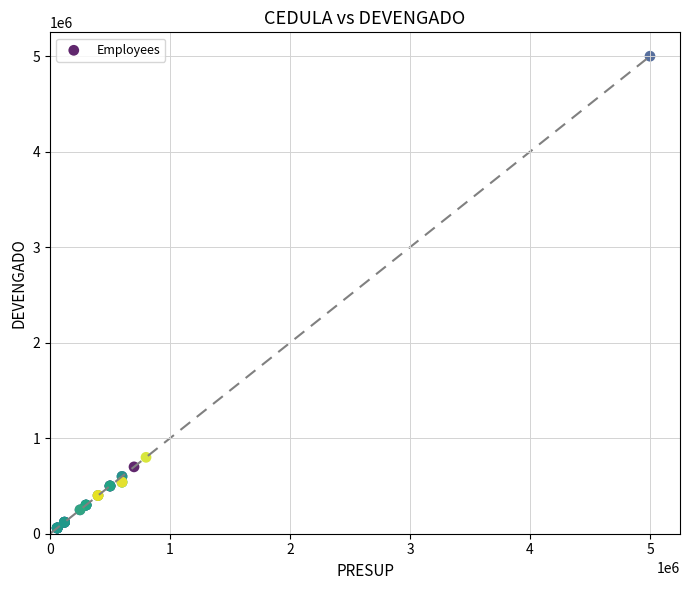

What Y value in the scatter plot is closest to 2530000?

800000